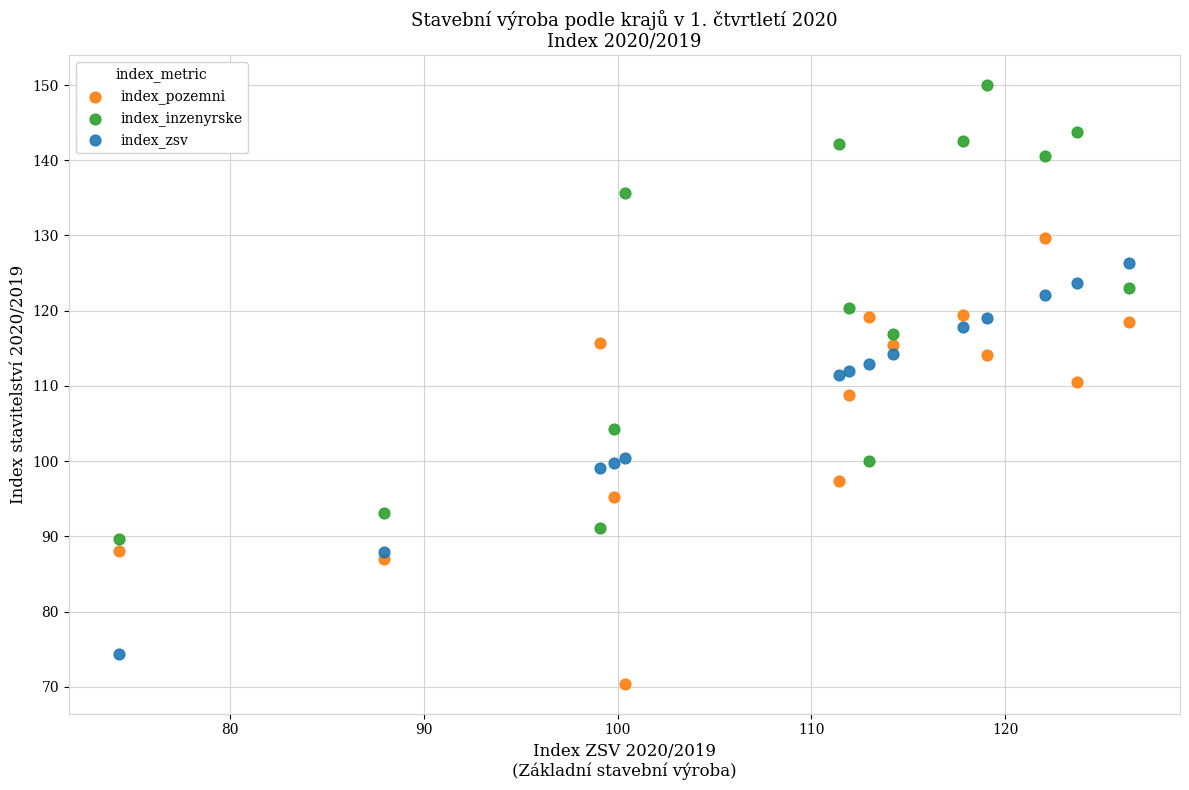

Which series contains the highest Y value?

index_inzenyrske